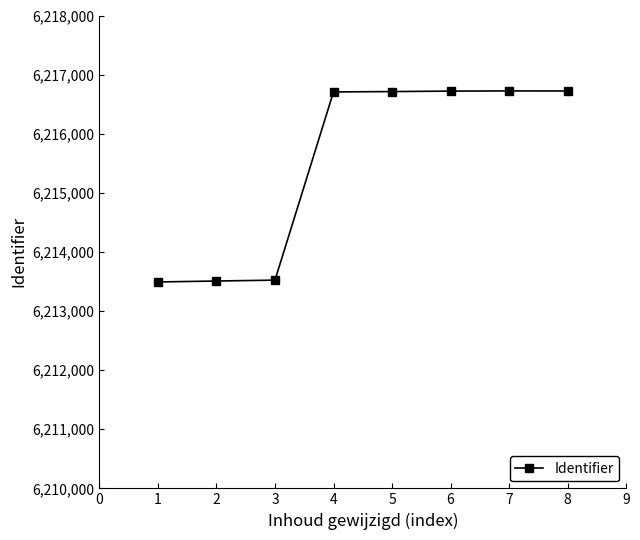

What is the difference between the maximum and minimum values?

3232